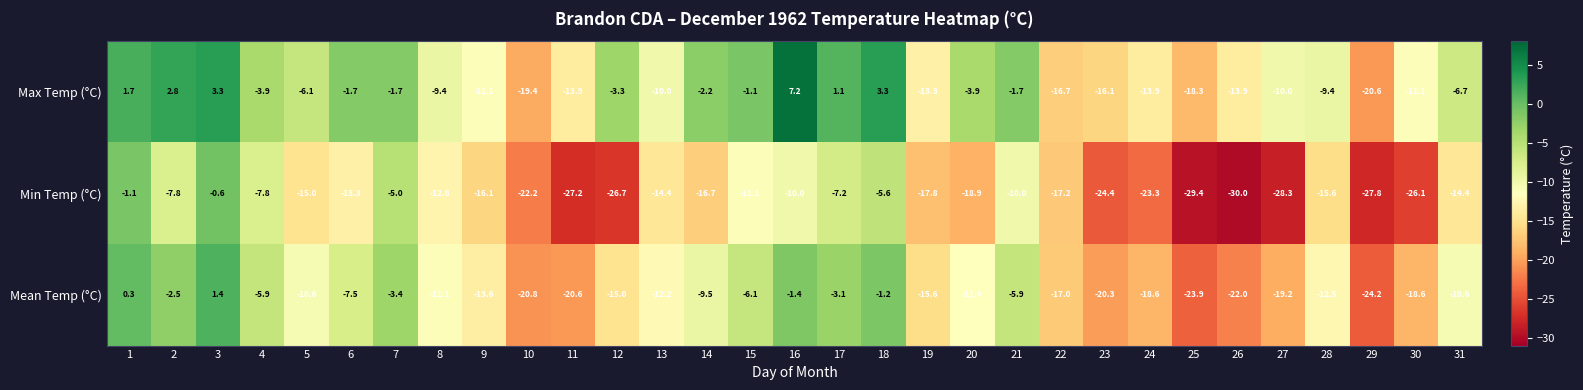

Which series has the largest range (max minus min)?

Min Temp (°C)